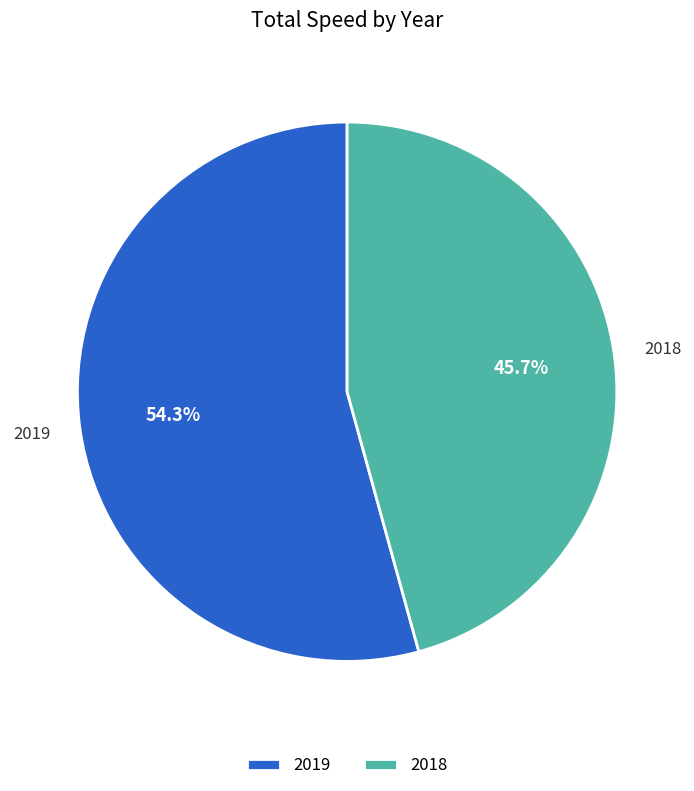

Is 2019 the majority of the pie?

Yes